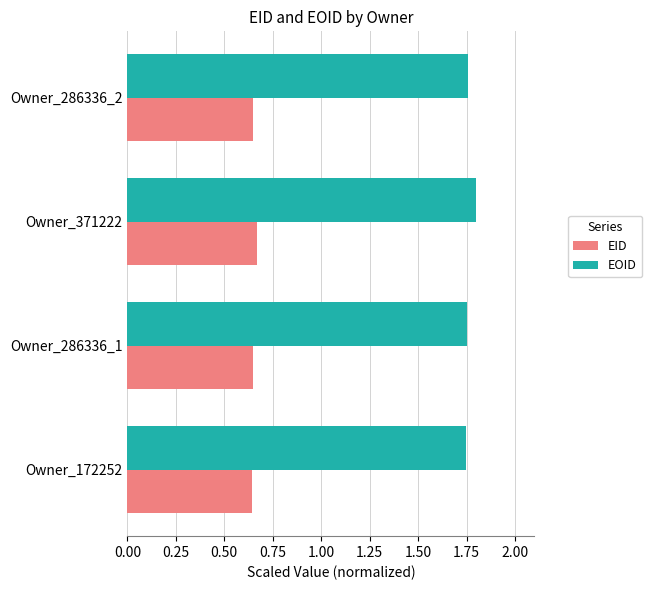

What is the spread (max minus min) of values at Owner_371222?

1.1